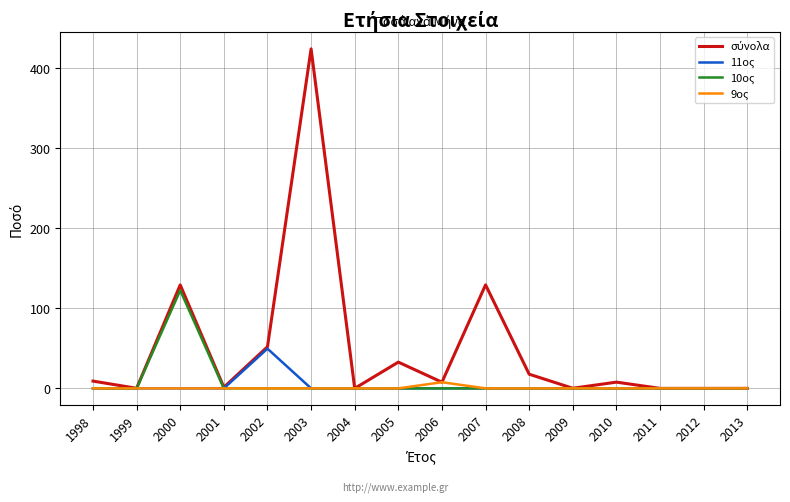

Is it true that 10ος equals 162.6 at 2000?

False